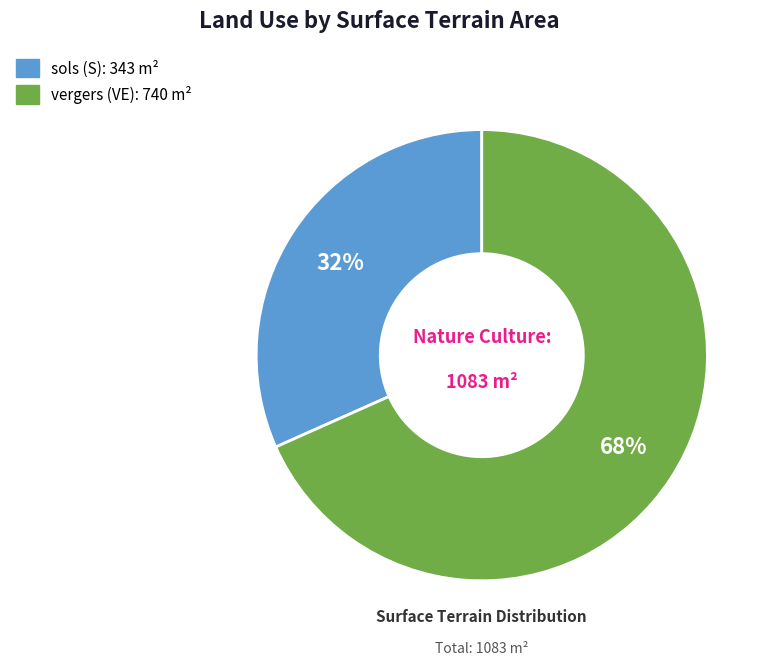

To the nearest percent, what is the combined percentage of sols (S) and vergers (VE)?

100%